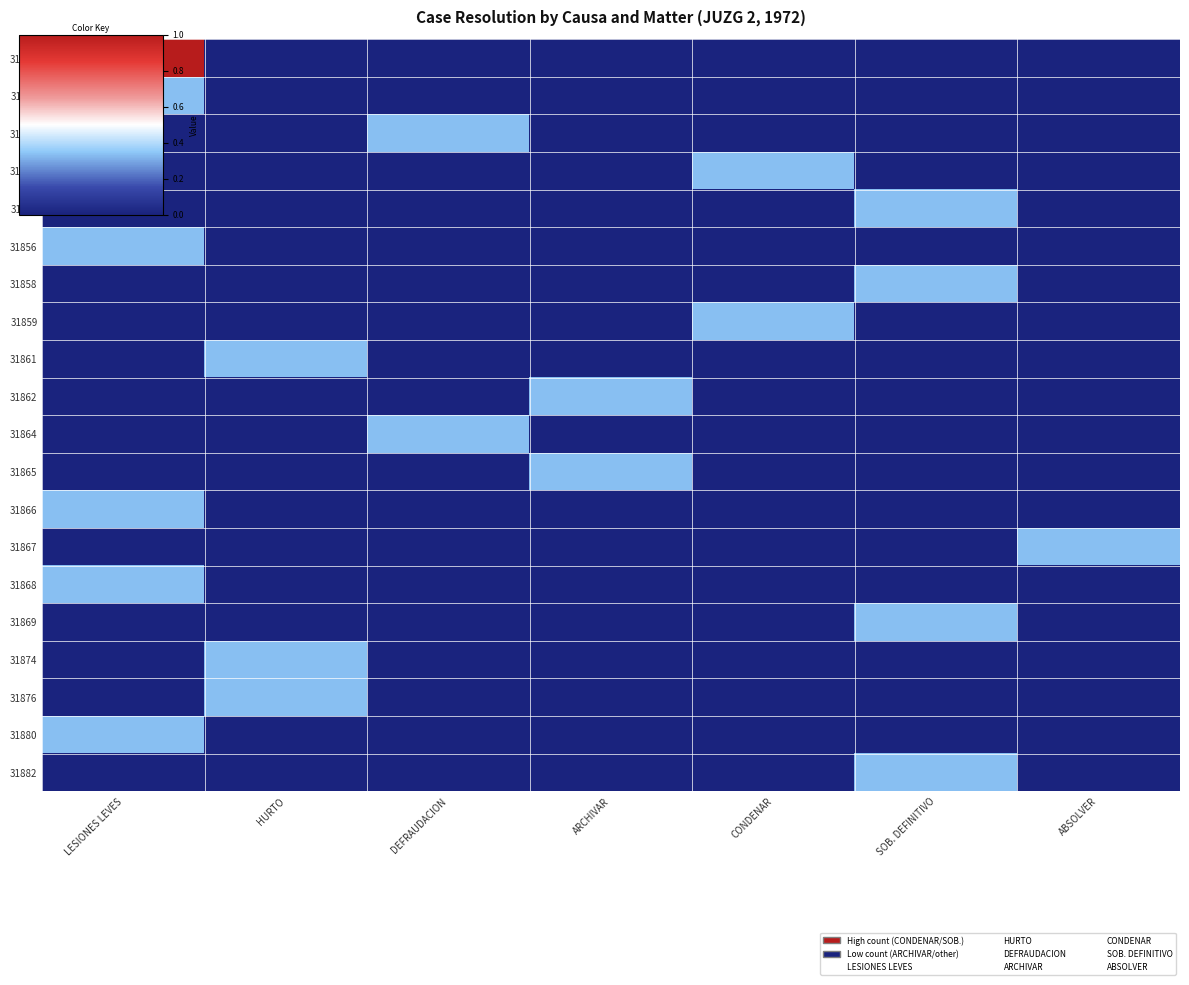

Which label corresponds to the smallest value in the chart?

HURTO